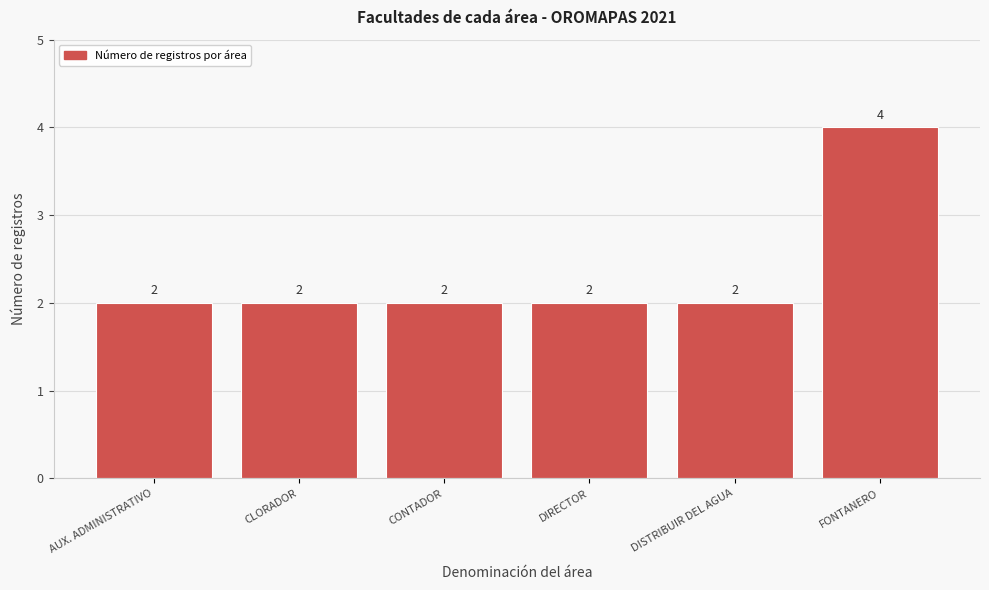

Reading left to right, extract all data points from this chart.

2	2	2	2	2	4